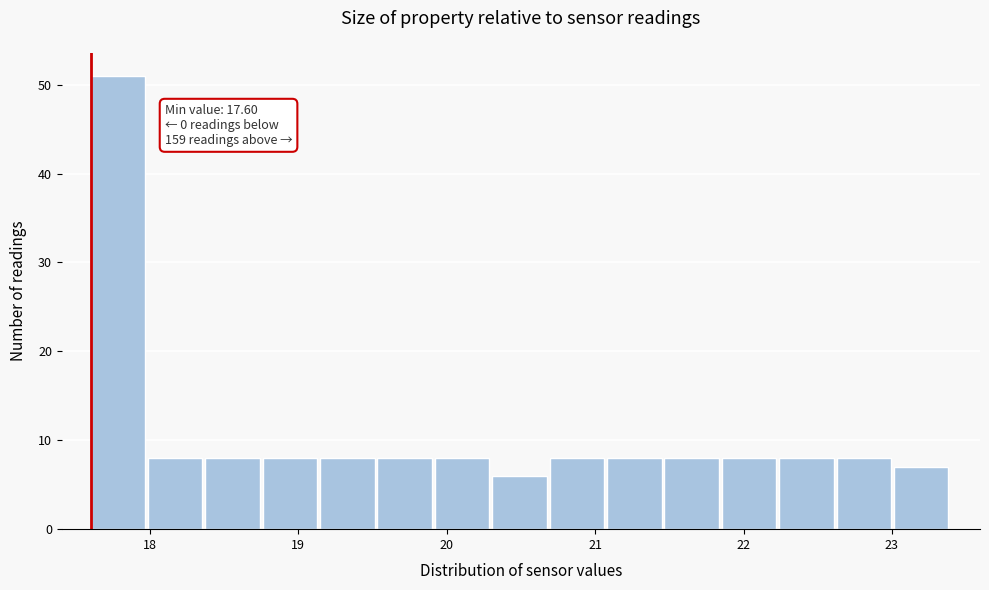

Around what value on the x-axis is the tallest bar? Give the approximate position of its centre, as read against the axis.

17.8